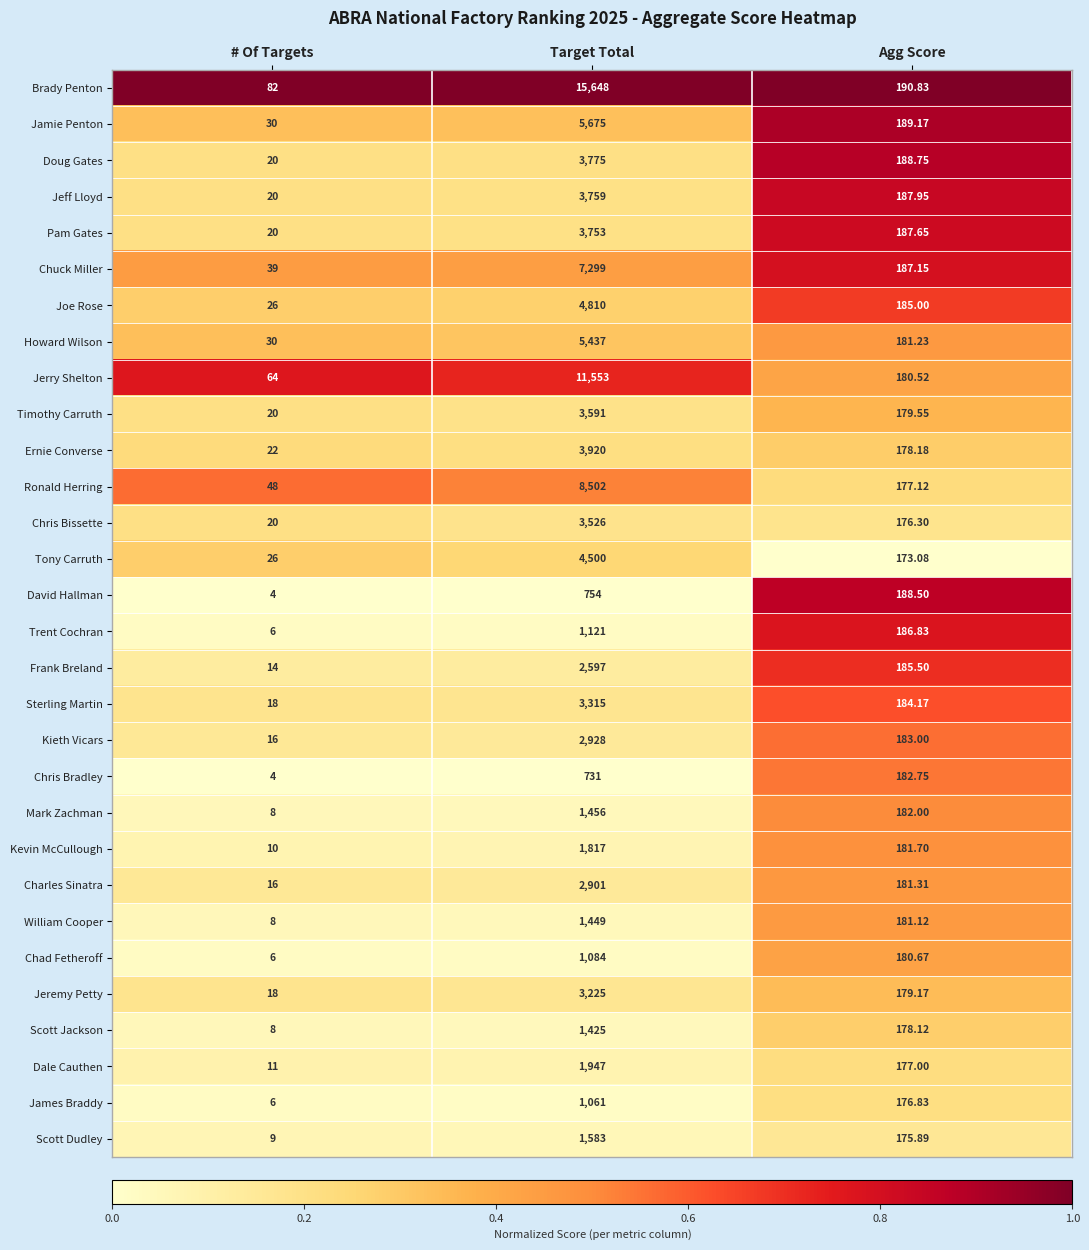

At Agg Score, list the series in order from smallest to largest.

Tony Carruth, Scott Dudley, Chris Bissette, James Braddy, Dale Cauthen, Ronald Herring, Scott Jackson, Ernie Converse, Jeremy Petty, Timothy Carruth, Jerry Shelton, Chad Fetheroff, William Cooper, Howard Wilson, Charles Sinatra, Kevin McCullough, Mark Zachman, Chris Bradley, Kieth Vicars, Sterling Martin, Joe Rose, Frank Breland, Trent Cochran, Chuck Miller, Pam Gates, Jeff Lloyd, David Hallman, Doug Gates, Jamie Penton, Brady Penton